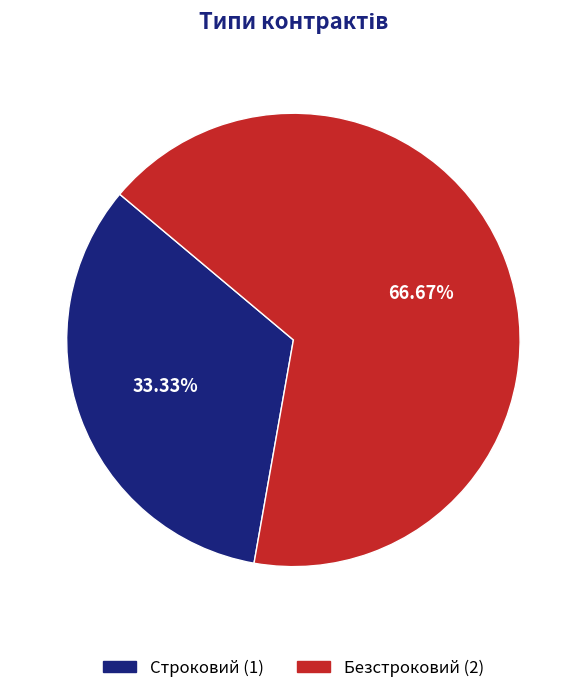

True or false: Строковий accounts for 28% of the total.

False